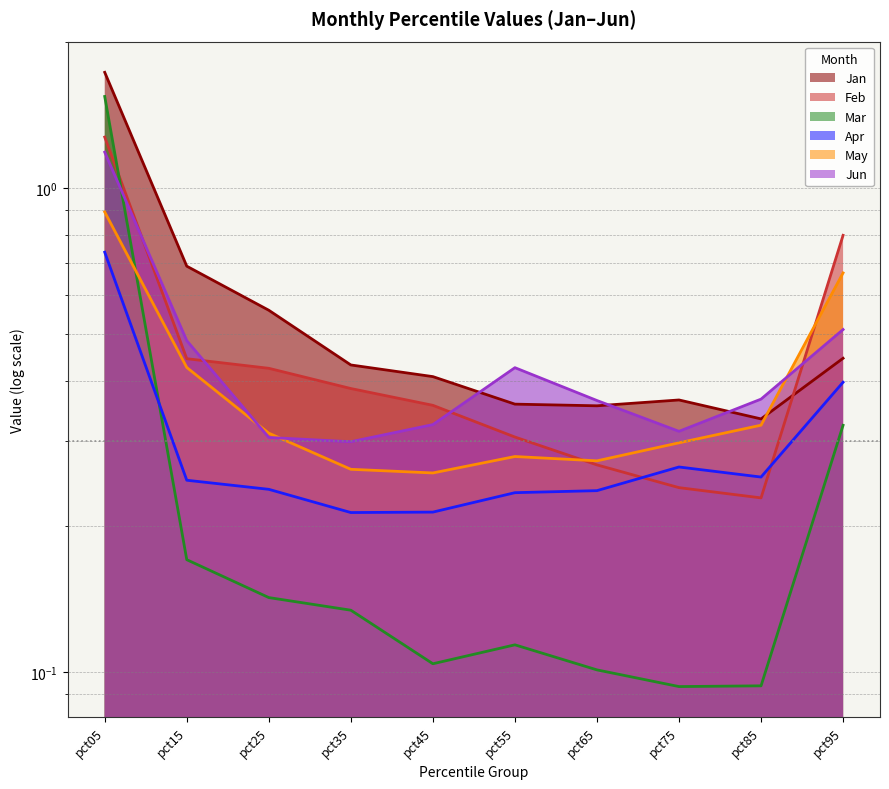

Reading left to right, transcribe all the data shown in this chart.

Jan: pct05=1.7	pct15=0.7	pct25=0.6	pct35=0.4	pct45=0.4	pct55=0.4	pct65=0.4	pct75=0.4	pct85=0.3	pct95=0.4
Feb: pct05=1.3	pct15=0.4	pct25=0.4	pct35=0.4	pct45=0.4	pct55=0.3	pct65=0.3	pct75=0.2	pct85=0.2	pct95=0.8
Mar: pct05=1.5	pct15=0.2	pct25=0.1	pct35=0.1	pct45=0.1	pct55=0.1	pct65=0.1	pct75=0.1	pct85=0.1	pct95=0.3
Apr: pct05=0.7	pct15=0.2	pct25=0.2	pct35=0.2	pct45=0.2	pct55=0.2	pct65=0.2	pct75=0.3	pct85=0.3	pct95=0.4
May: pct05=0.9	pct15=0.4	pct25=0.3	pct35=0.3	pct45=0.3	pct55=0.3	pct65=0.3	pct75=0.3	pct85=0.3	pct95=0.7
Jun: pct05=1.2	pct15=0.5	pct25=0.3	pct35=0.3	pct45=0.3	pct55=0.4	pct65=0.4	pct75=0.3	pct85=0.4	pct95=0.5